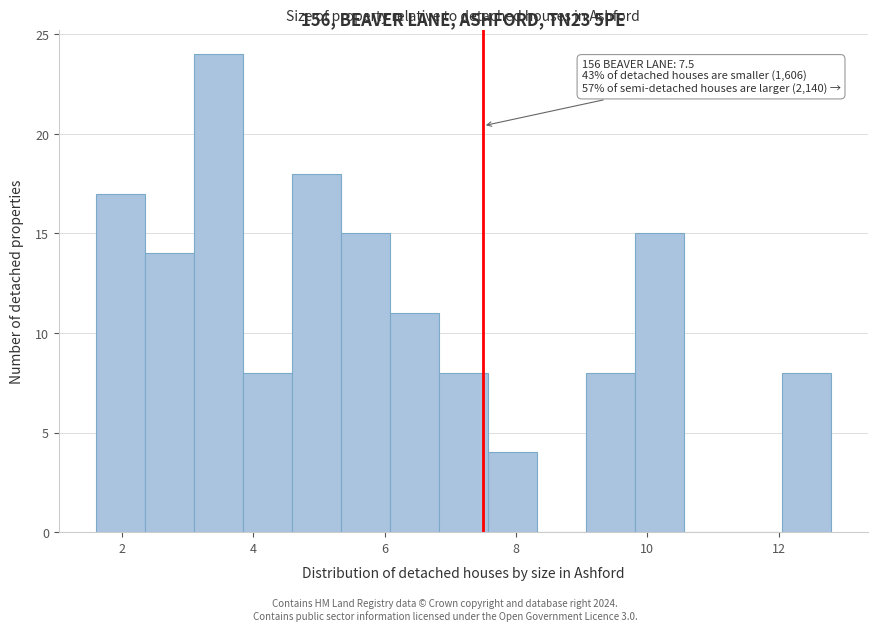

Around what value on the x-axis is the tallest bar? Give the approximate position of its centre, as read against the axis.

3.4